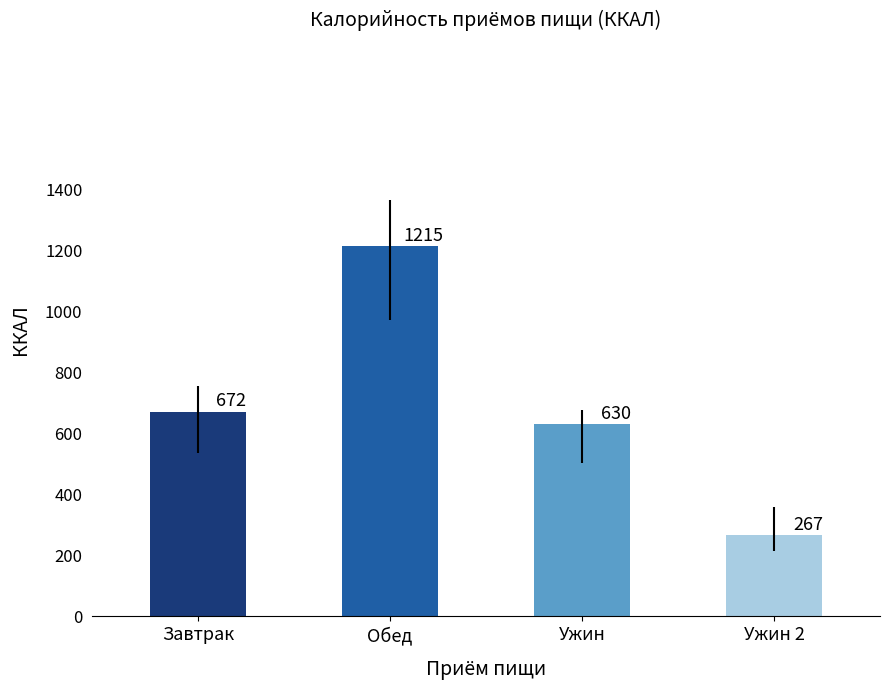

Which category has the highest value across all series?

Обед